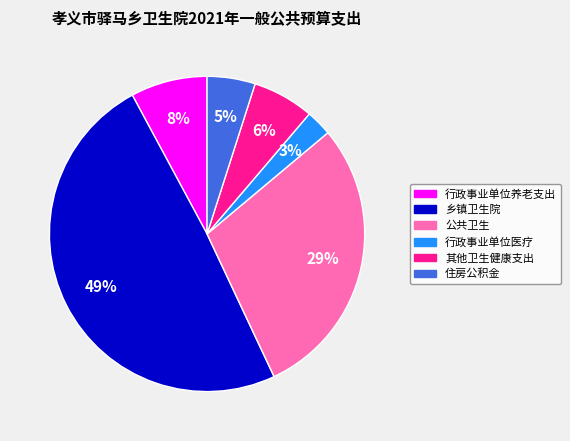

What percentage is the 住房公积金 slice, to the nearest percent?

5%